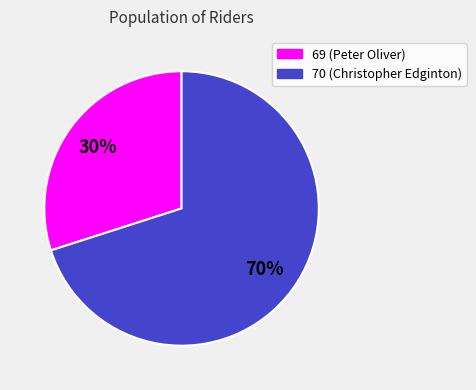

Is the sum of 70 (Christopher Edginton) and 69 (Peter Oliver) greater than half?

Yes